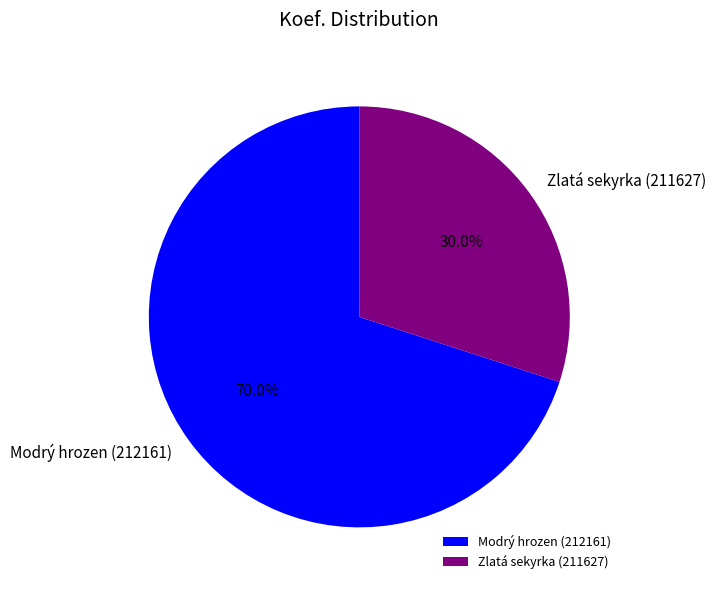

Count the number of slices in the pie.

2